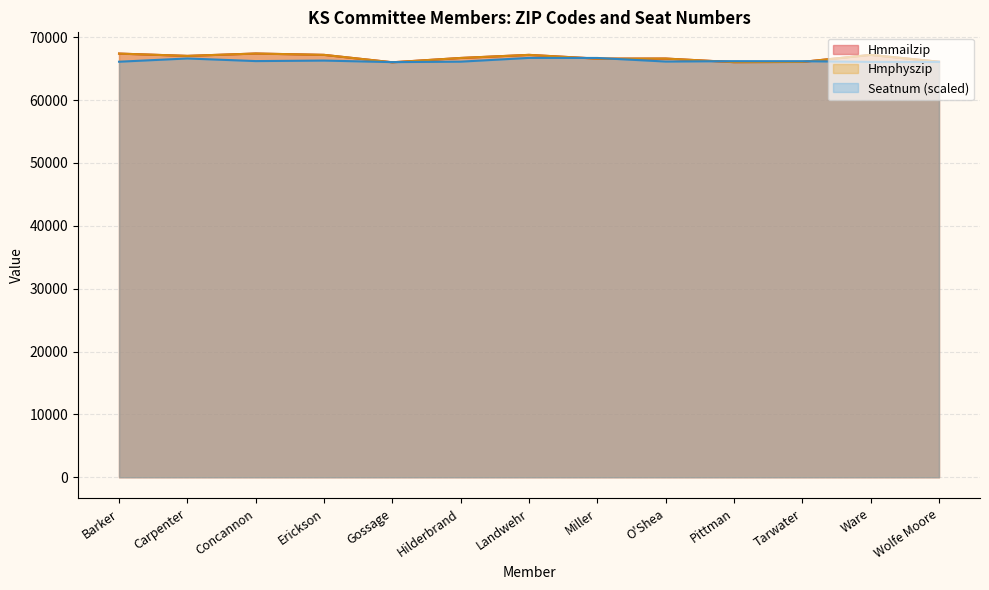

Where is the first local minimum for Seatnum?

Concannon